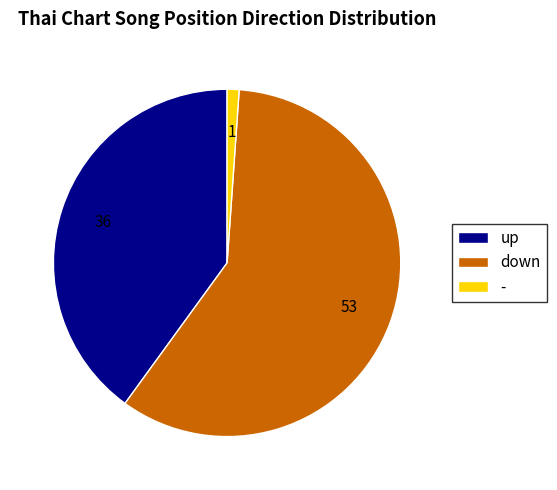

Rank the categories by value from lowest to highest.

-, up, down